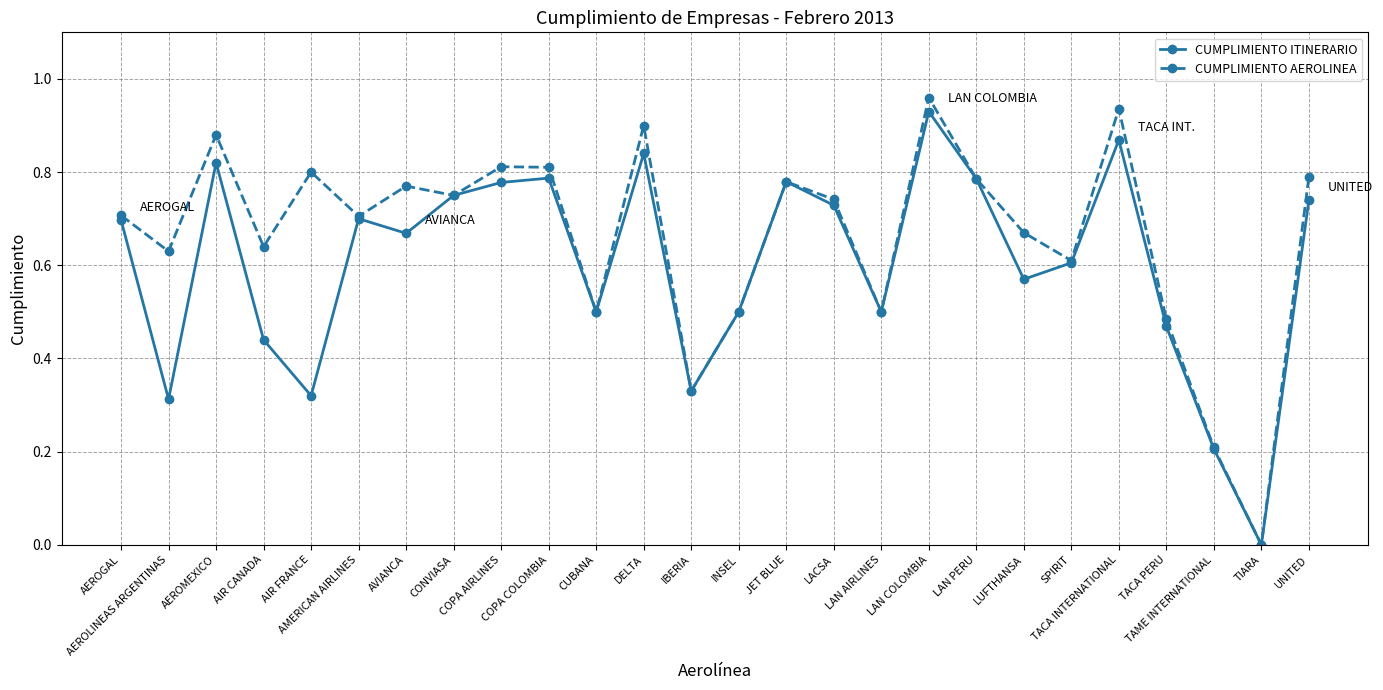

In CUMPLIMIENTO ITINERARIO, how many points are lower than both neighbors (excluding endpoints)?

8